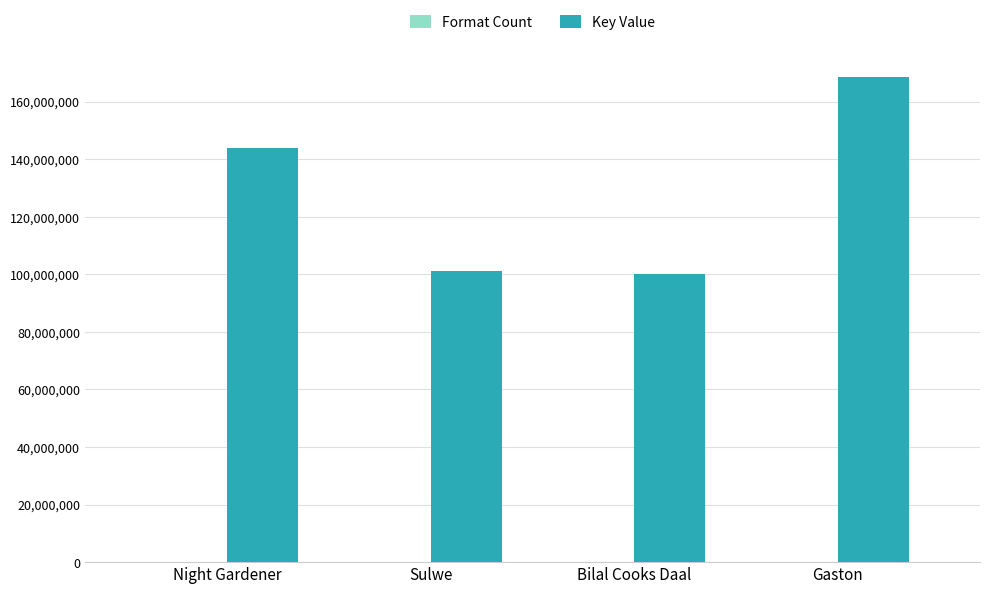

True or false: Key Value has a value of 100225140 at Bilal Cooks Daal.

True